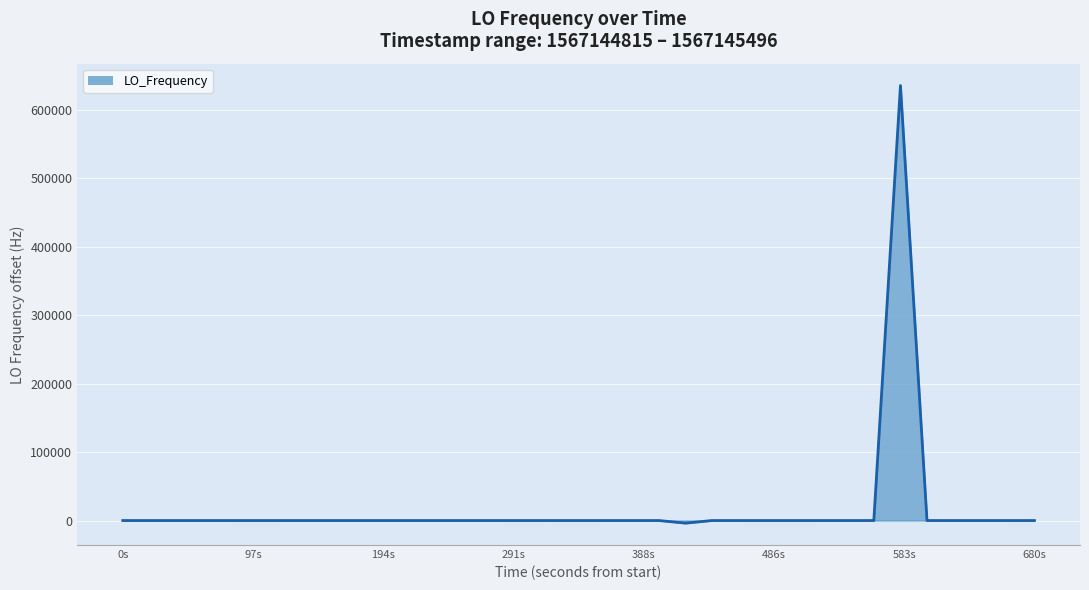

What is the value of the 40th point from the left?

2.2